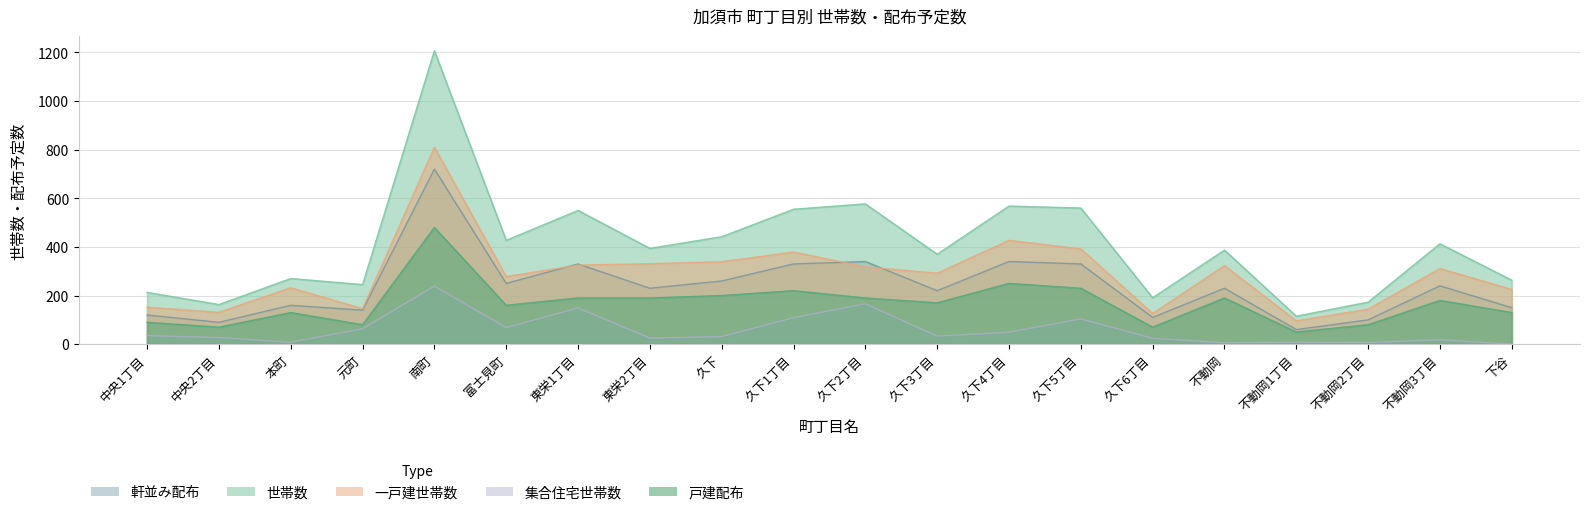

True or false: 戸建配布 and 世帯数 cross at least once.

False